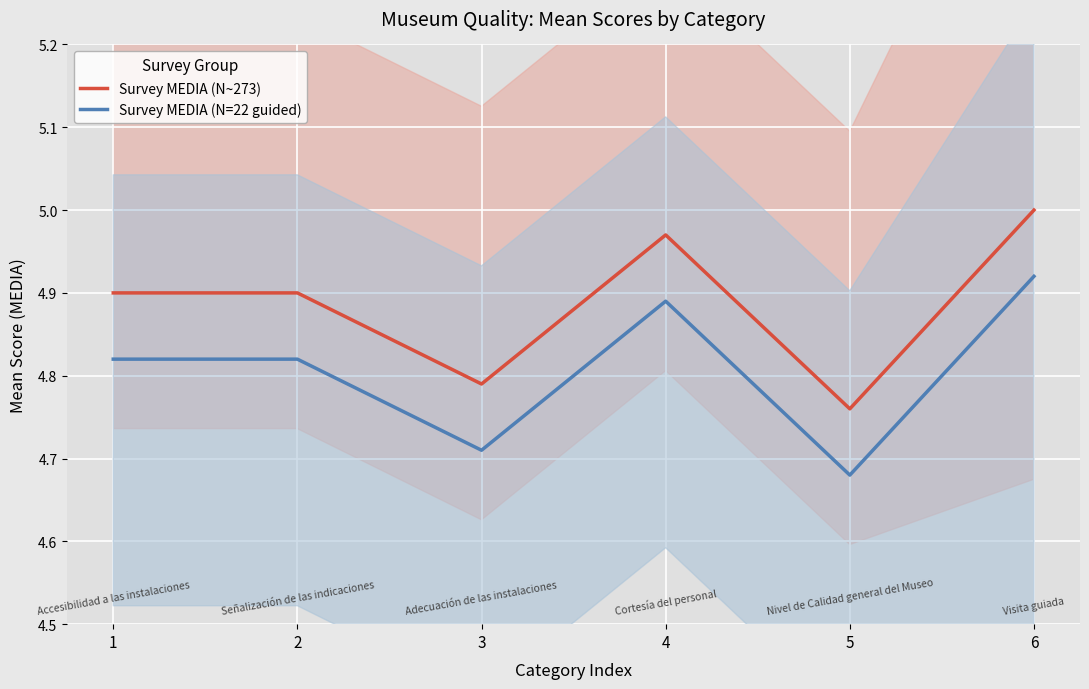

Reading left to right, transcribe all the data shown in this chart.

Survey MEDIA (N~273): 1=4.9	2=4.9	3=4.8	4=5.0	5=4.8	6=5.0
Survey MEDIA (N=22 guided): 1=4.8	2=4.8	3=4.7	4=4.9	5=4.7	6=4.9